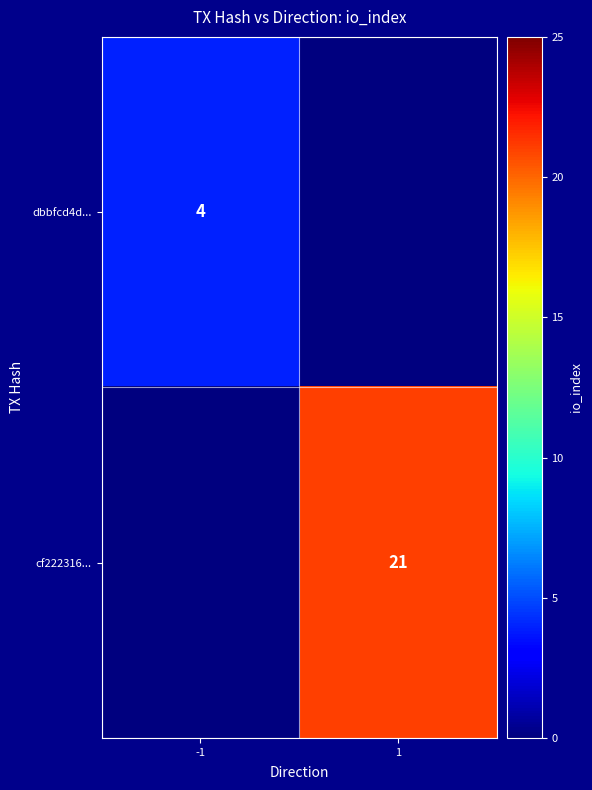

Is the value of dbbfcd4d... at -1 greater than the value of cf222316... at 1?

No